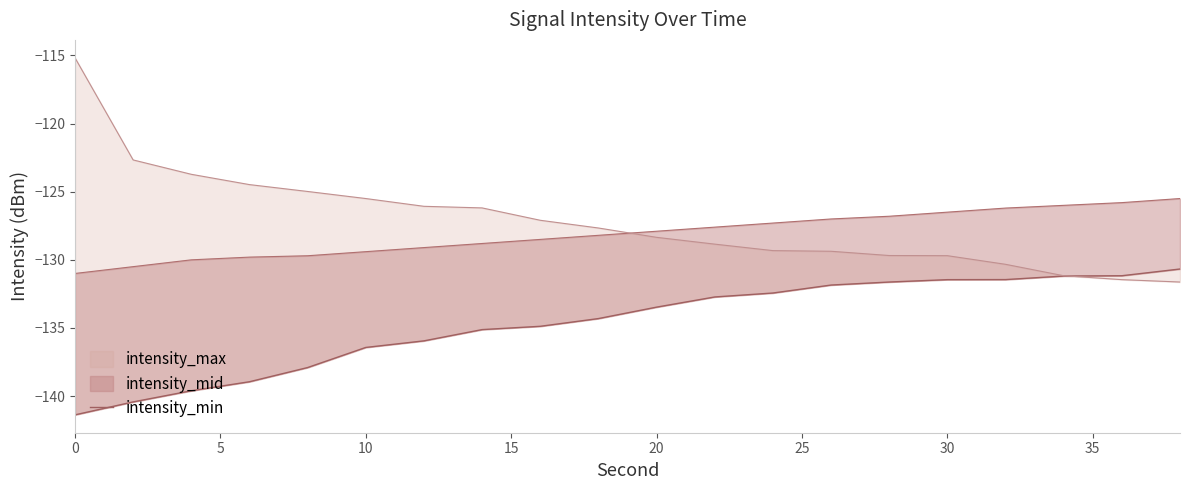

What is the difference between the maximum and minimum values?

10.7